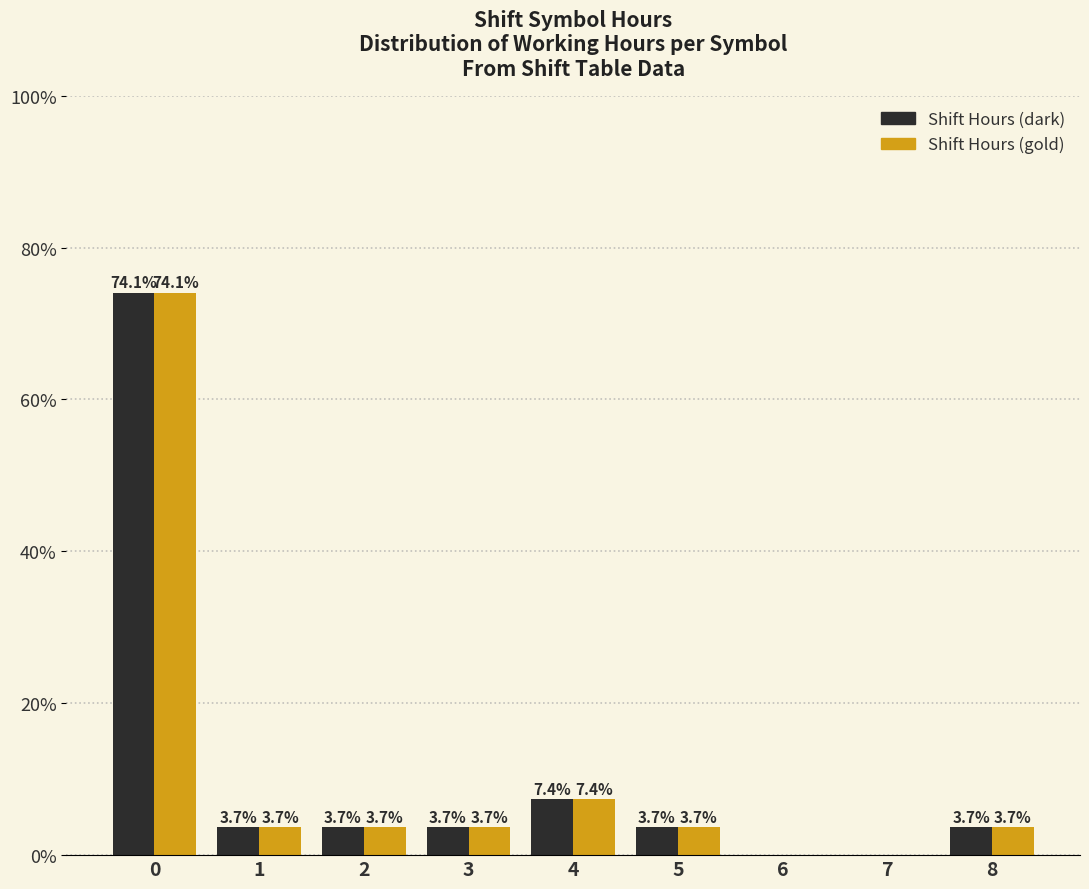

Reading left to right, list all the values displayed in this chart.

Shift Hours (dark): 0=74.1	1=3.7	2=3.7	3=3.7	4=7.4	5=3.7	6=0.0	7=0.0	8=3.7
Shift Hours (gold): 0=74.1	1=3.7	2=3.7	3=3.7	4=7.4	5=3.7	6=0.0	7=0.0	8=3.7